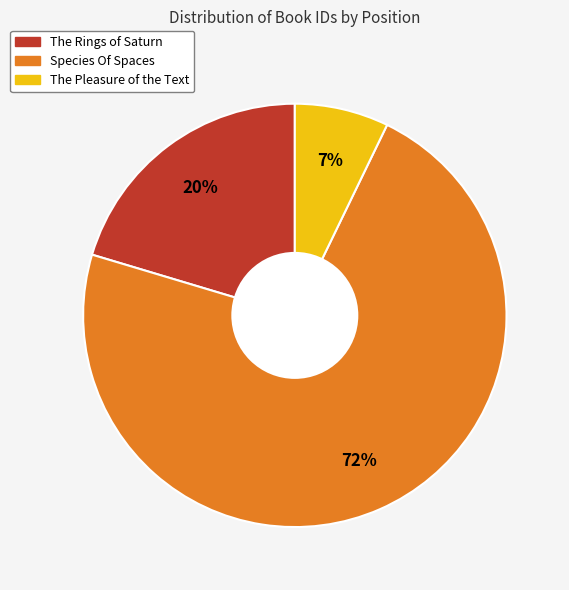

How many segments does this pie chart have?

3